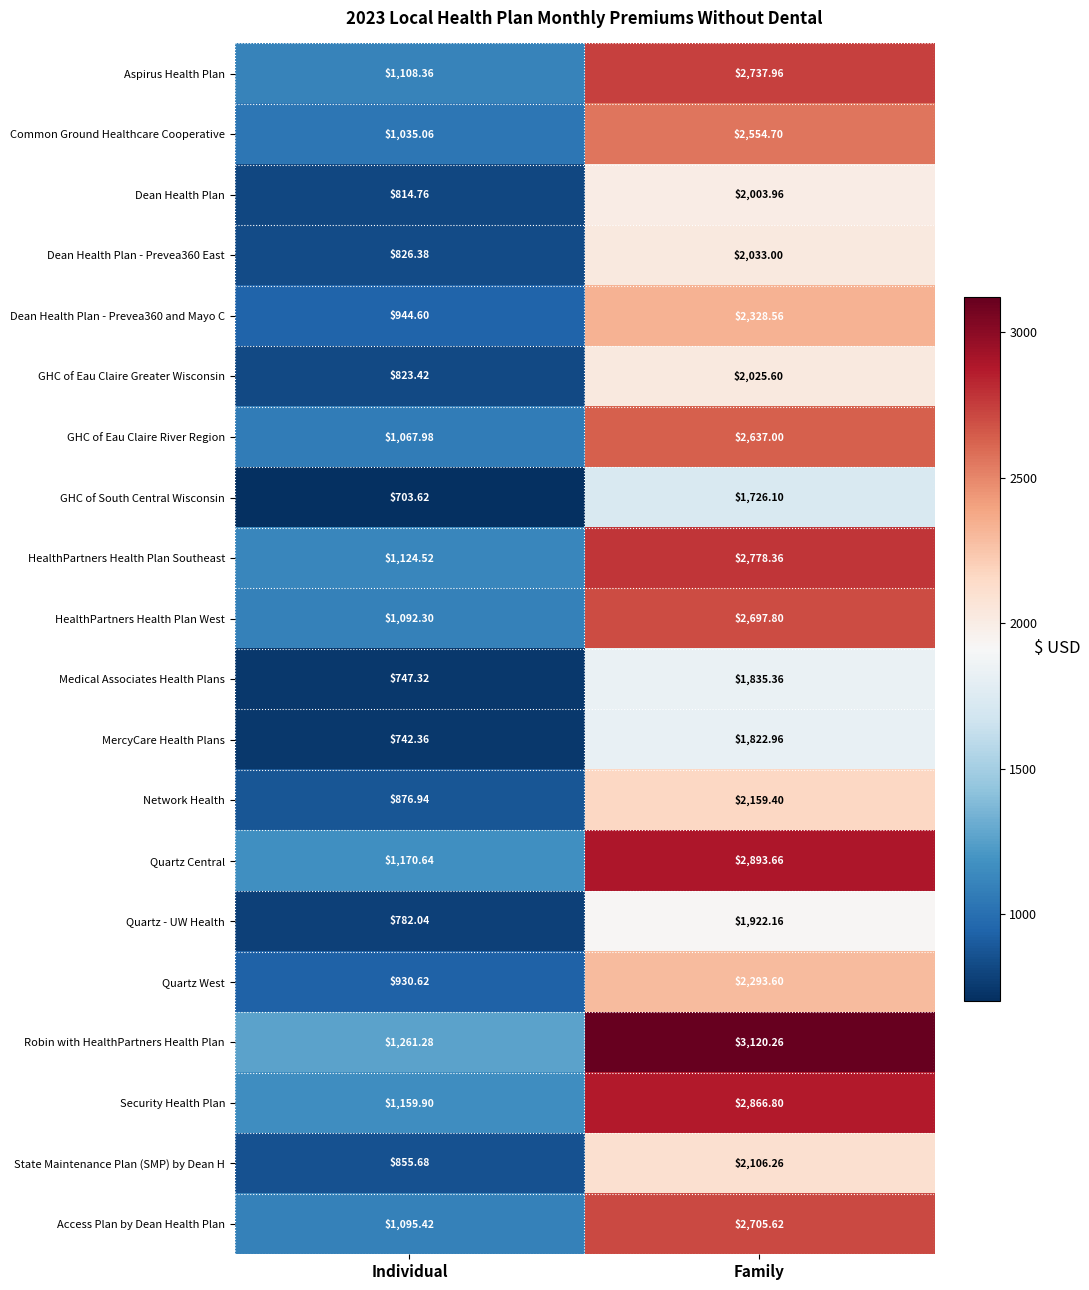

Where is MercyCare Health Plans nearest to the value 1282?

Individual